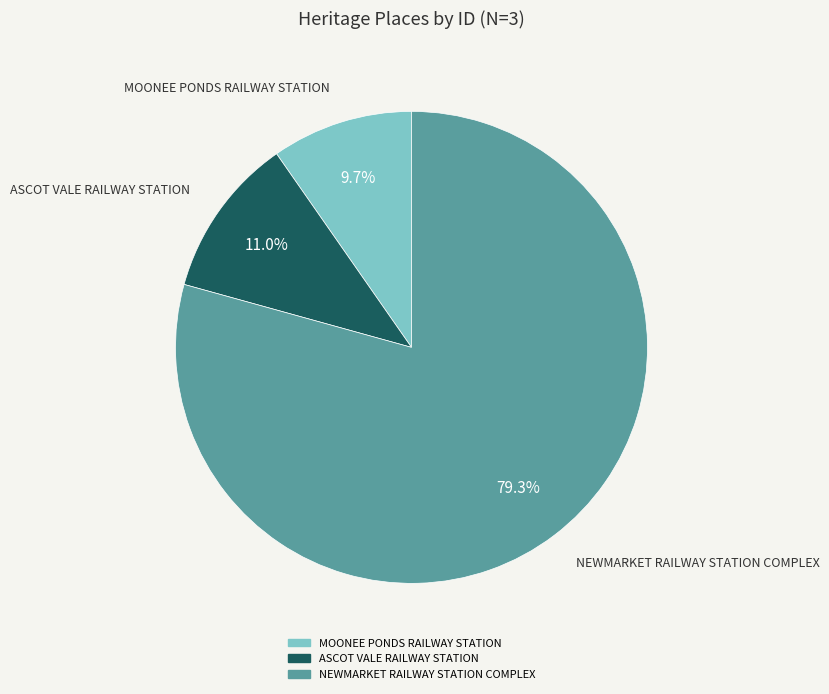

Rank the categories by value from lowest to highest.

MOONEE PONDS RAILWAY STATION, ASCOT VALE RAILWAY STATION, NEWMARKET RAILWAY STATION COMPLEX